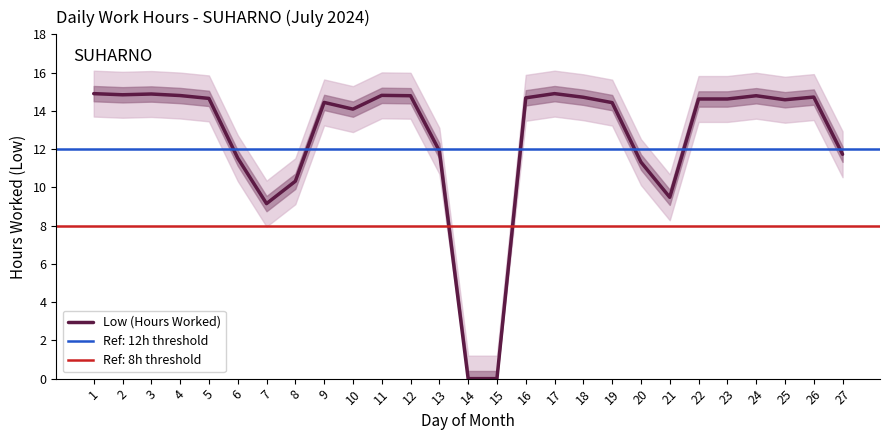

What is the ratio of the value at 24 to the value at 22?

1.0